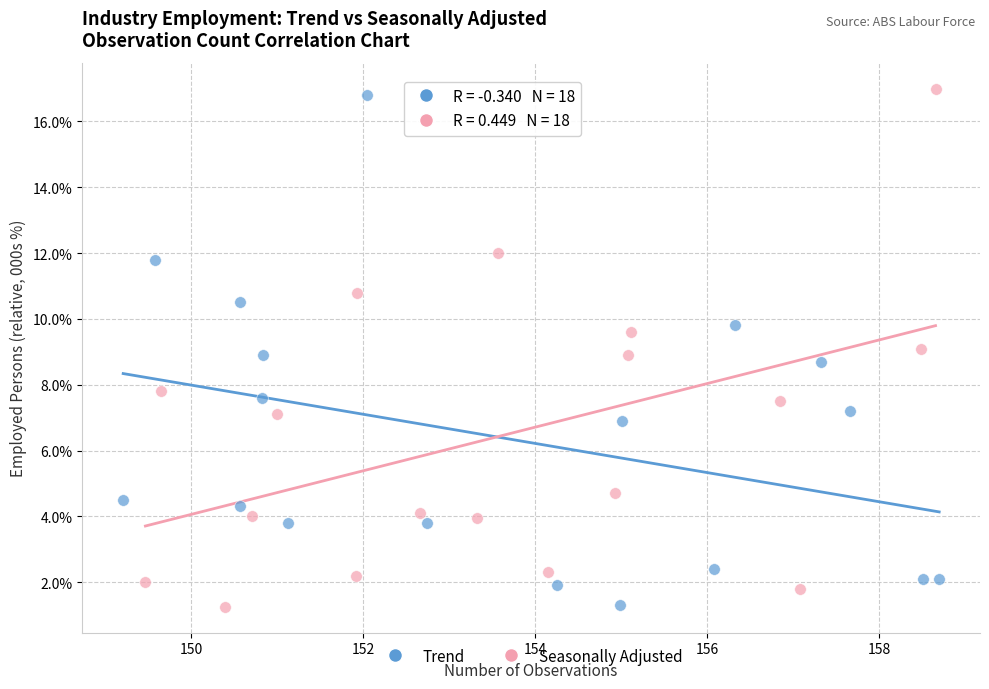

What are all the series names shown in the legend?

Trend, Seasonally Adjusted